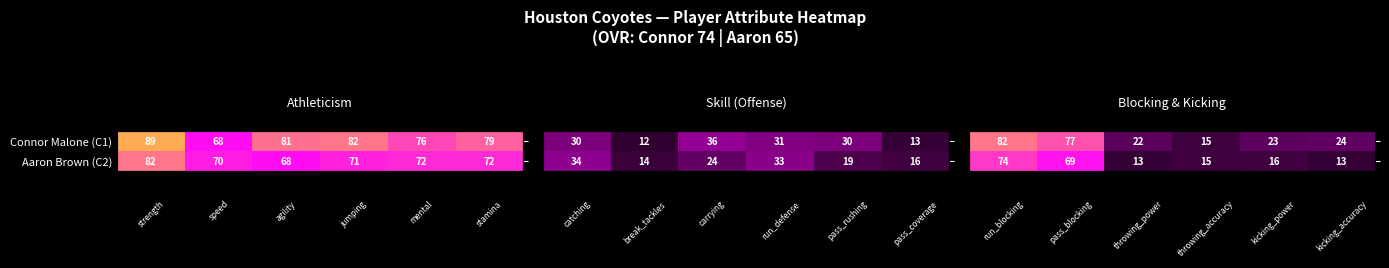

What is the difference between the second highest and minimum values in the Aaron Brown (C2) series?

4